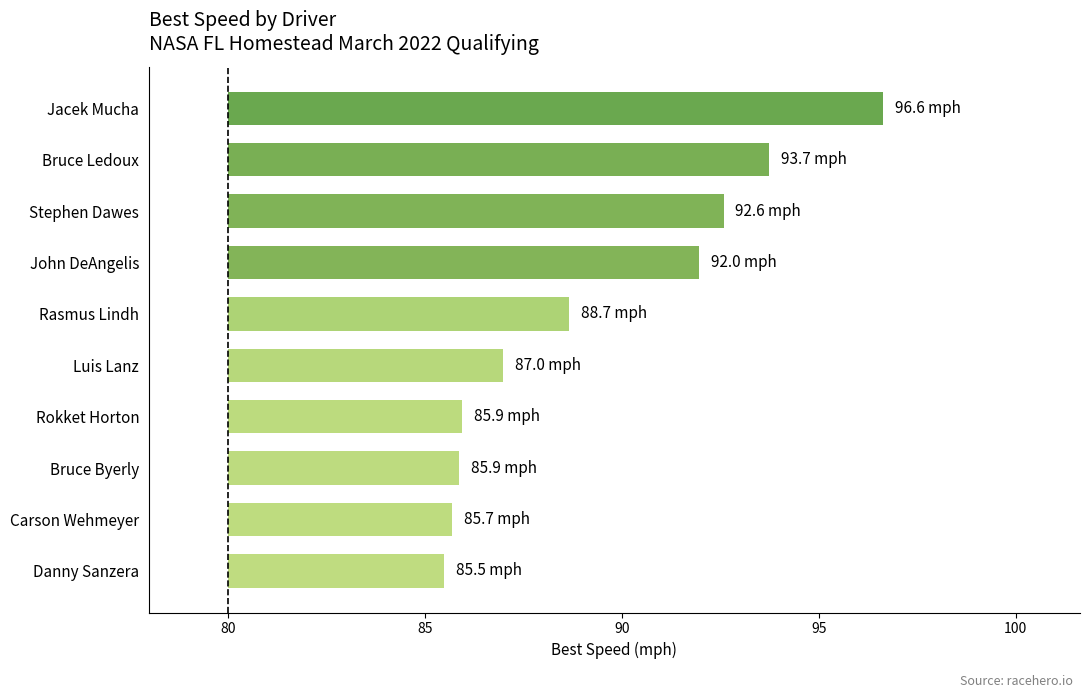

Are the bars grouped side by side (vs. stacked)?

No